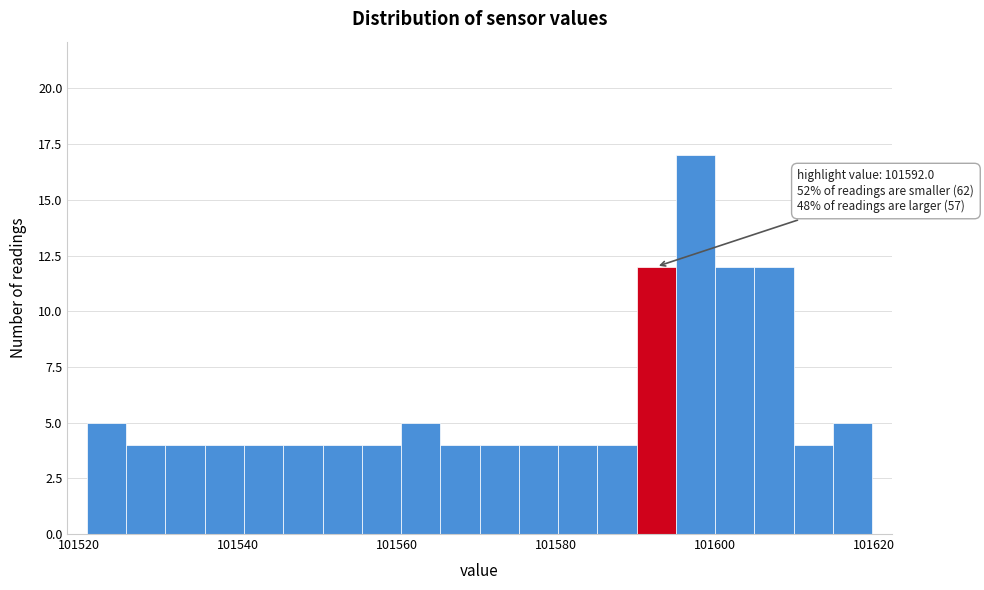

Around what value on the x-axis is the tallest bar? Give the approximate position of its centre, as read against the axis.

101598